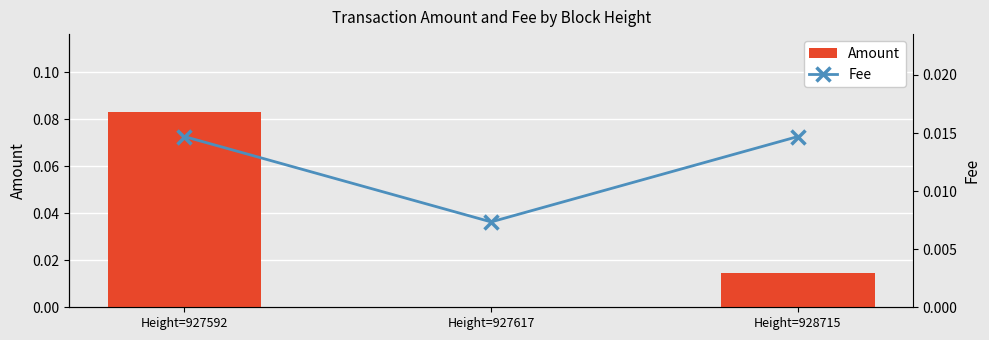

Which series has the largest total across all categories?

Amount